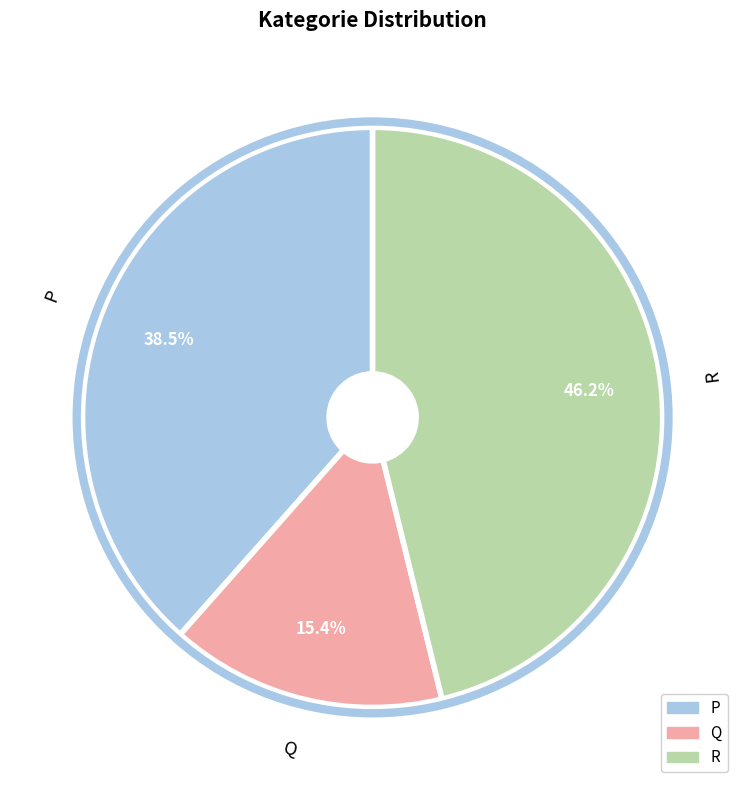

How many slices are in this pie chart?

3